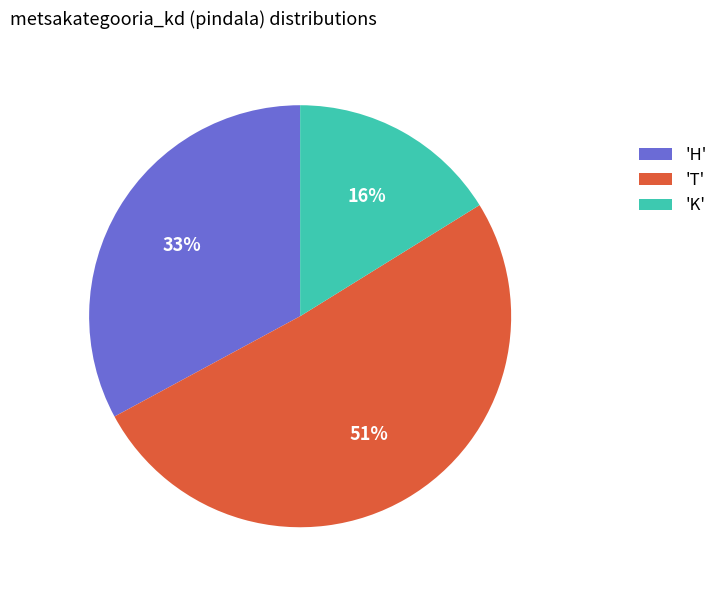

Which slice is the largest?

'T'